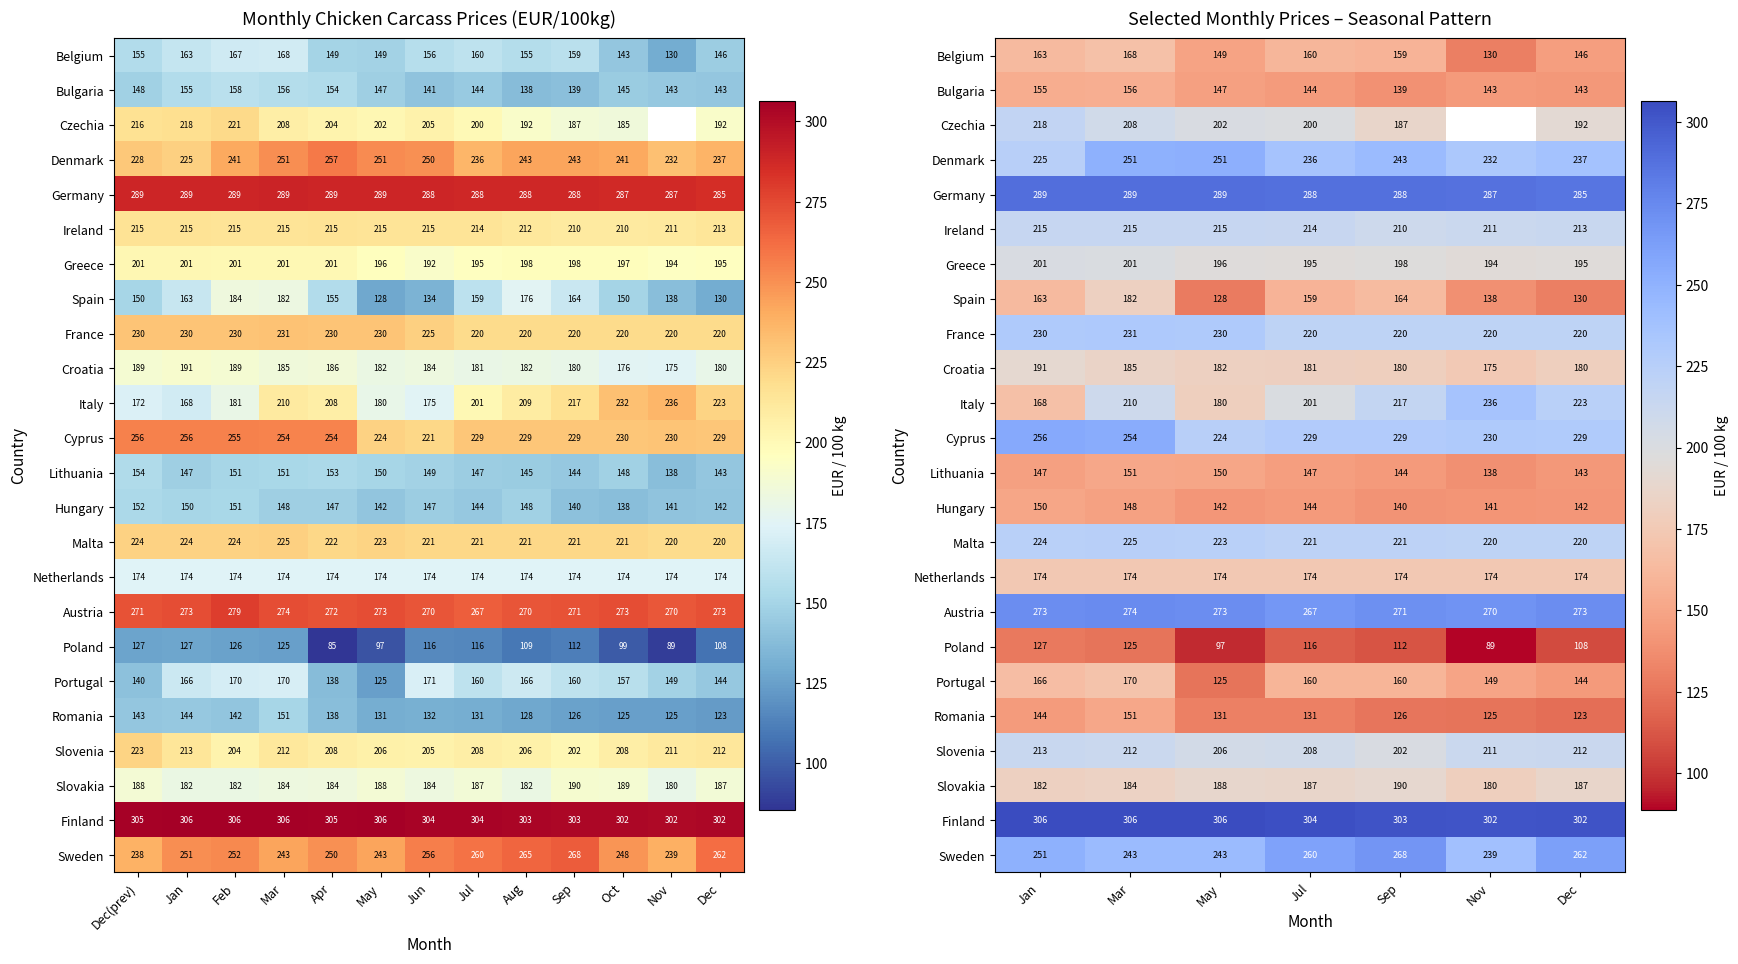

What is the difference between the highest and lowest values at Jan?

179.1